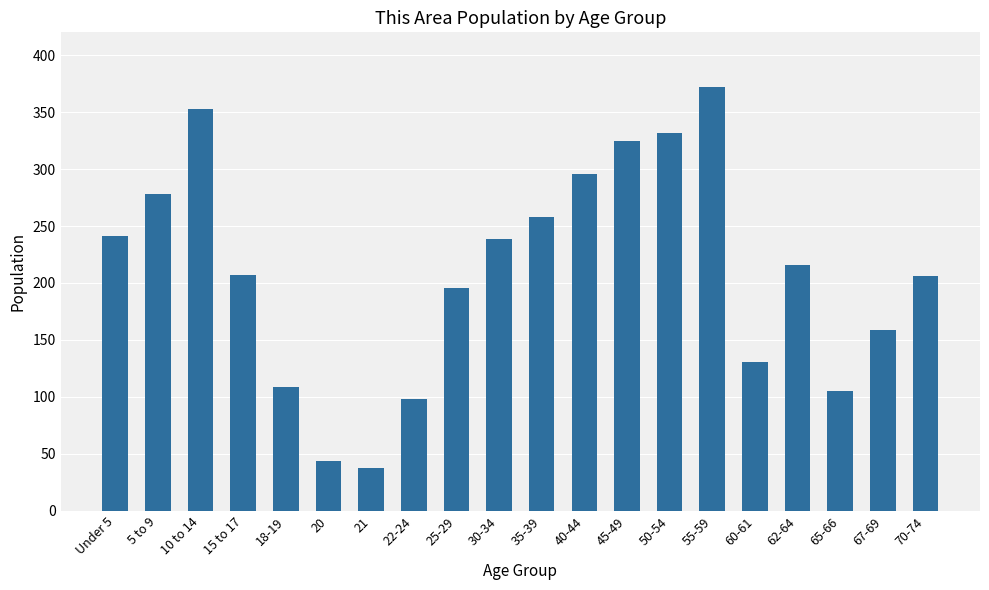

Are the bars grouped side by side (vs. stacked)?

No